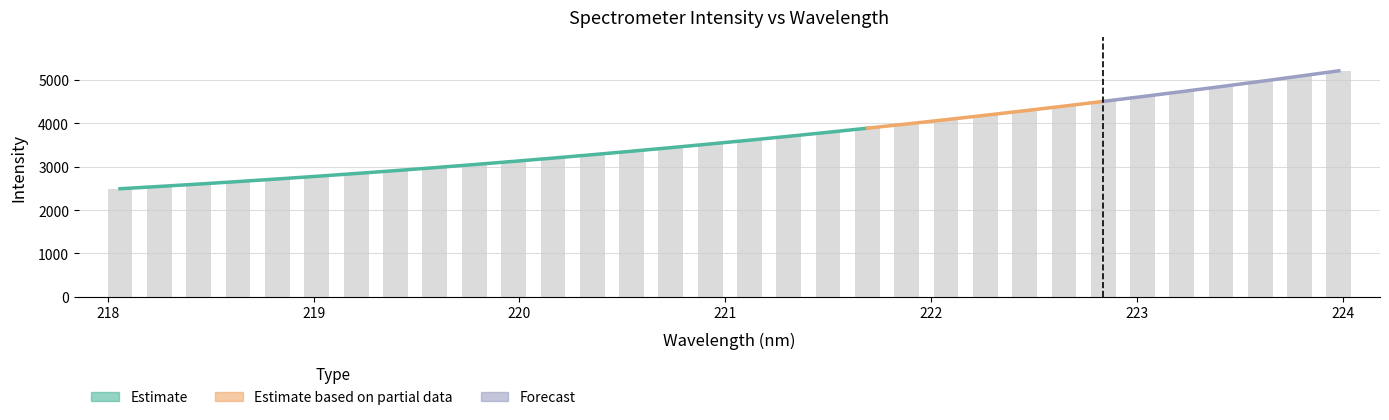

Are the bars grouped side by side (vs. stacked)?

No